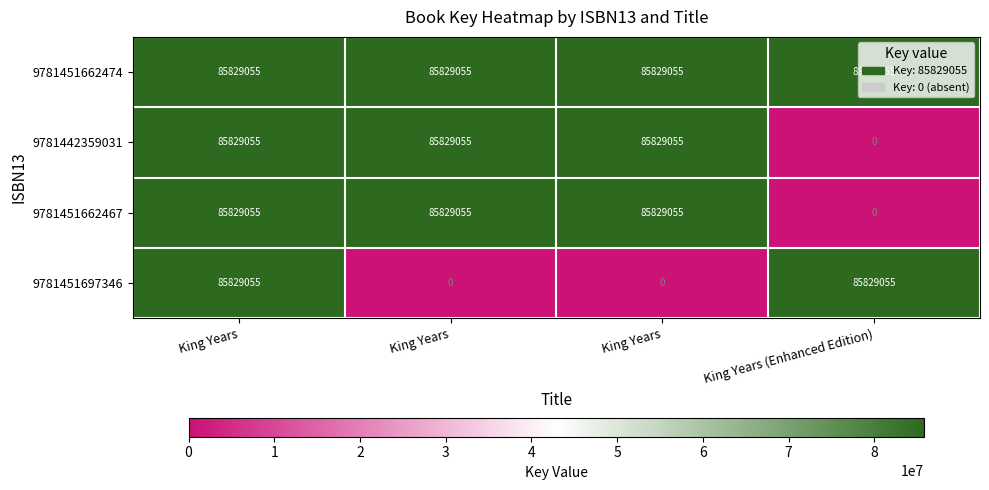

How many data points in 9781451662467 are less than 85829055?

1